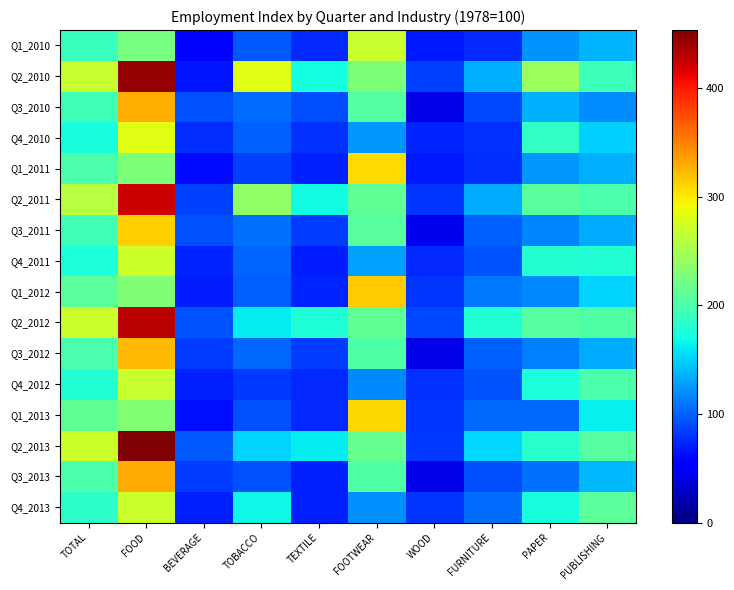

Reading right to left, transcribe all the data shown in this chart.

Q1_2010: PUBLISHING=136.6	PAPER=122.9	FURNITURE=75.0	WOOD=68.6	FOOTWEAR=268.4	TEXTILE=74.5	TOBACCO=96.4	BEVERAGE=59.6	FOOD=224.7	TOTAL=190.1
Q2_2010: PUBLISHING=192.7	PAPER=243.9	FURNITURE=135.2	WOOD=85.4	FOOTWEAR=227.7	TEXTILE=171.1	TOBACCO=282.0	BEVERAGE=66.4	FOOD=443.6	TOTAL=268.6
Q3_2010: PUBLISHING=118.8	PAPER=135.2	FURNITURE=89.6	WOOD=41.7	FOOTWEAR=205.4	TEXTILE=90.8	TOBACCO=105.1	BEVERAGE=92.6	FOOD=329.4	TOTAL=193.5
Q4_2010: PUBLISHING=149.5	PAPER=187.8	FURNITURE=78.6	WOOD=73.6	FOOTWEAR=125.5	TEXTILE=79.1	TOBACCO=100.3	BEVERAGE=76.3	FOOD=283.3	TOTAL=172.6
Q1_2011: PUBLISHING=135.4	PAPER=125.3	FURNITURE=77.6	WOOD=67.7	FOOTWEAR=307.5	TEXTILE=71.2	TOBACCO=86.1	BEVERAGE=60.5	FOOD=227.3	TOTAL=200.9
Q2_2011: PUBLISHING=200.8	PAPER=207.8	FURNITURE=134.3	WOOD=80.9	FOOTWEAR=212.2	TEXTILE=169.4	TOBACCO=237.7	BEVERAGE=86.4	FOOD=422.2	TOTAL=260.3
Q3_2011: PUBLISHING=133.6	PAPER=115.6	FURNITURE=99.7	WOOD=45.4	FOOTWEAR=207.9	TEXTILE=84.1	TOBACCO=106.8	BEVERAGE=92.4	FOOD=313.0	TOTAL=194.9
Q4_2011: PUBLISHING=178.8	PAPER=180.6	FURNITURE=95.4	WOOD=75.7	FOOTWEAR=128.3	TEXTILE=69.8	TOBACCO=102.6	BEVERAGE=73.2	FOOD=272.1	TOTAL=175.0
Q1_2012: PUBLISHING=150.9	PAPER=117.2	FURNITURE=111.2	WOOD=80.6	FOOTWEAR=315.1	TEXTILE=74.2	TOBACCO=99.3	BEVERAGE=70.0	FOOD=228.7	TOTAL=209.2
Q2_2012: PUBLISHING=203.0	PAPER=205.8	FURNITURE=177.3	WOOD=88.7	FOOTWEAR=212.5	TEXTILE=176.8	TOBACCO=163.0	BEVERAGE=95.4	FOOD=430.0	TOTAL=271.1
Q3_2012: PUBLISHING=134.4	PAPER=114.0	FURNITURE=99.7	WOOD=42.1	FOOTWEAR=202.5	TEXTILE=84.0	TOBACCO=103.5	BEVERAGE=83.3	FOOD=323.4	TOTAL=198.6
Q4_2012: PUBLISHING=200.4	PAPER=175.4	FURNITURE=94.6	WOOD=79.3	FOOTWEAR=118.7	TEXTILE=76.1	TOBACCO=82.7	BEVERAGE=71.6	FOOD=269.3	TOTAL=178.7
Q1_2013: PUBLISHING=163.7	PAPER=103.0	FURNITURE=103.1	WOOD=81.2	FOOTWEAR=308.5	TEXTILE=76.2	TOBACCO=92.5	BEVERAGE=62.7	FOOD=231.8	TOTAL=211.3
Q2_2013: PUBLISHING=206.6	PAPER=182.1	FURNITURE=152.8	WOOD=83.0	FOOTWEAR=215.4	TEXTILE=162.5	TOBACCO=151.8	BEVERAGE=95.9	FOOD=453.7	TOTAL=271.2
Q3_2013: PUBLISHING=139.1	PAPER=107.2	FURNITURE=91.9	WOOD=41.4	FOOTWEAR=203.3	TEXTILE=70.9	TOBACCO=92.6	BEVERAGE=83.8	FOOD=329.8	TOTAL=200.6
Q4_2013: PUBLISHING=210.4	PAPER=172.8	FURNITURE=105.4	WOOD=79.9	FOOTWEAR=120.9	TEXTILE=71.8	TOBACCO=167.4	BEVERAGE=71.7	FOOD=269.7	TOTAL=183.4